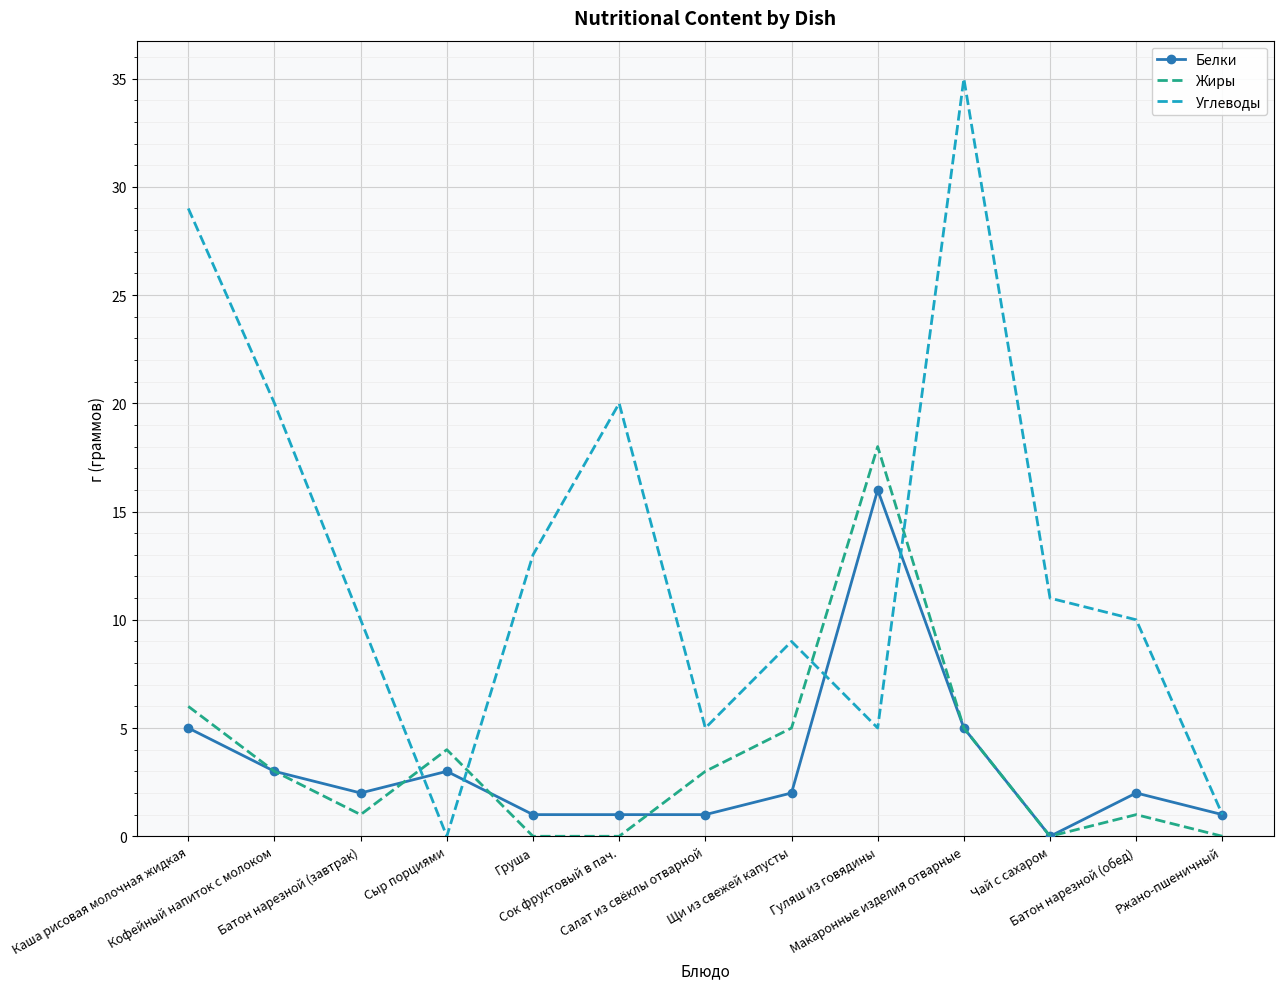

List the series in order of their peak value, lowest first.

Белки, Жиры, Углеводы